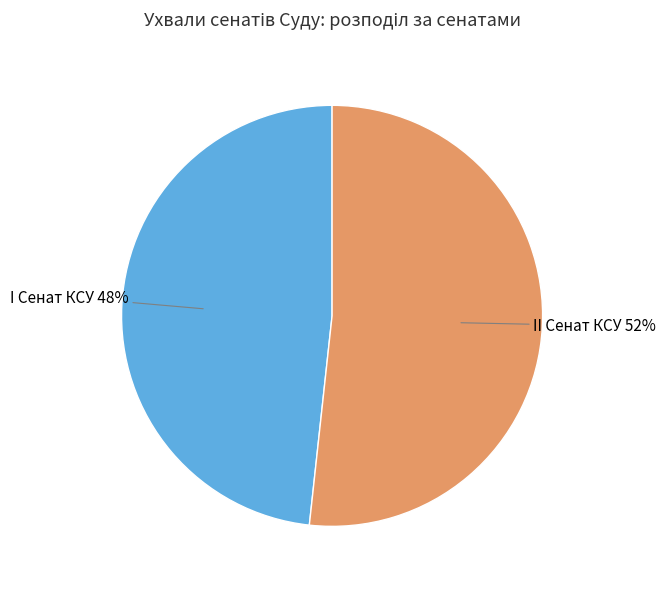

To the nearest percent, what percentage of the pie is I Сенат КСУ?

48%